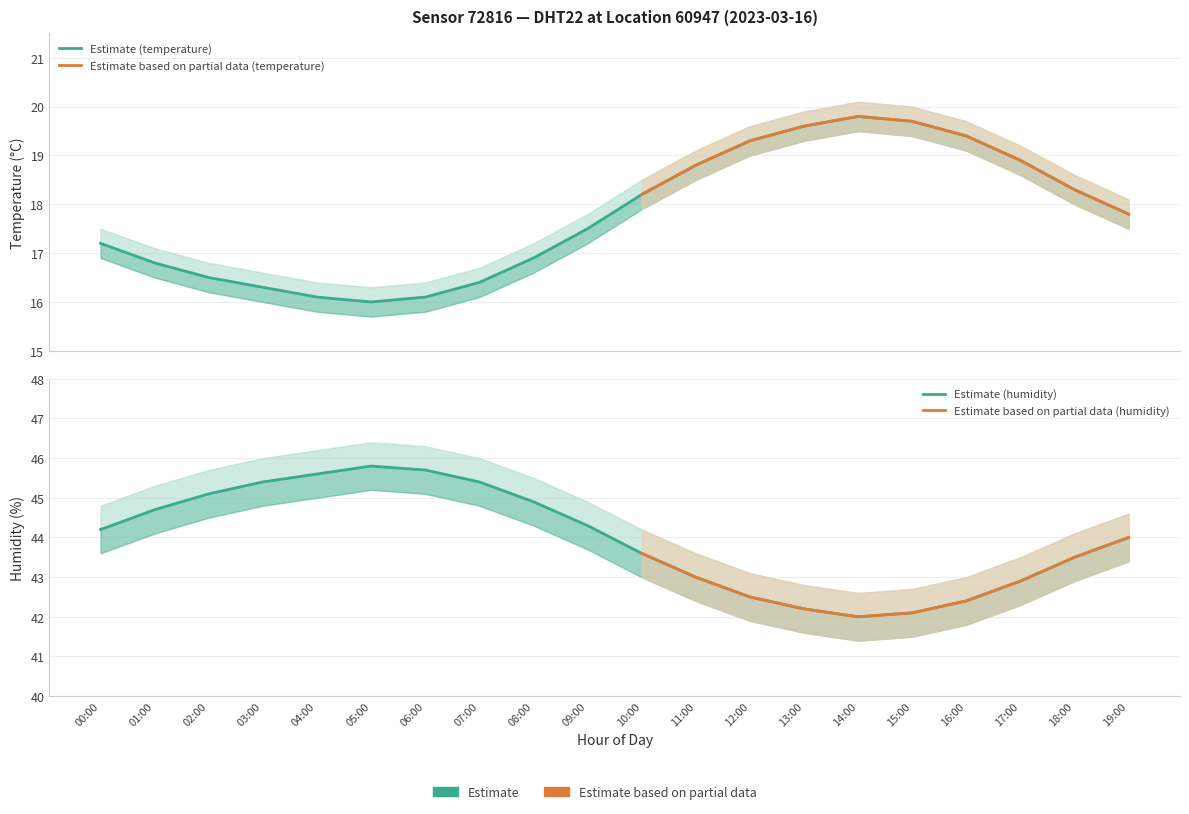

Is the value of humidity_lower at 06:00 greater than the value of humidity at 03:00?

No